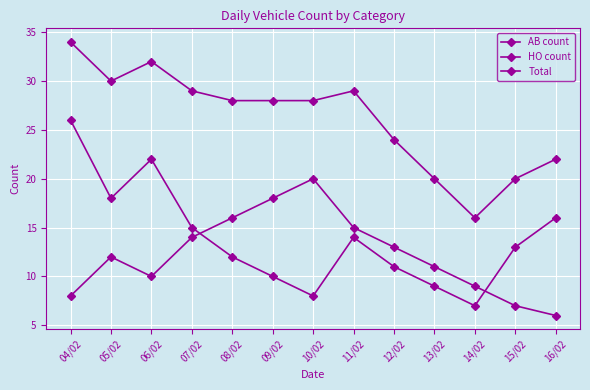

What is the approximate value of AB count at 12/02, to the nearest 10?

10